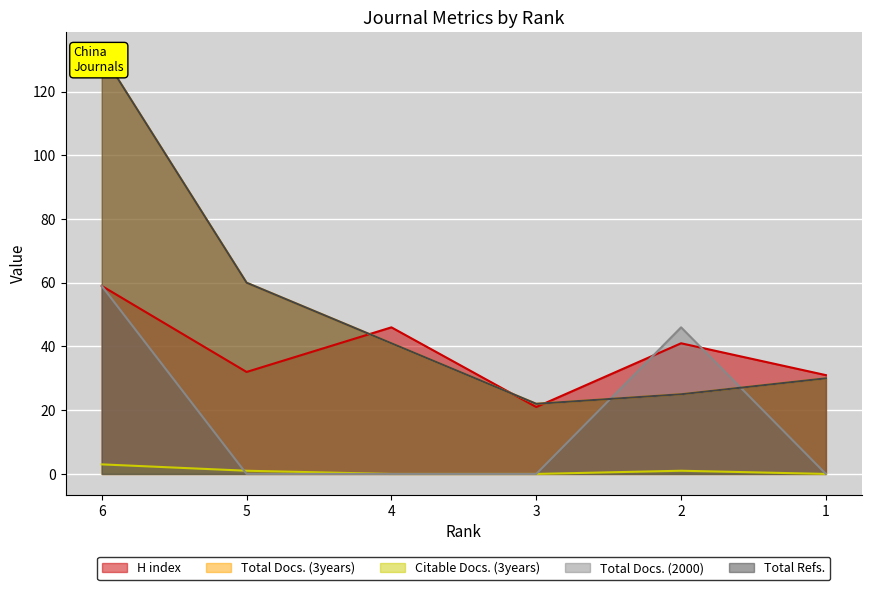

What is the average value of the H index series?

38